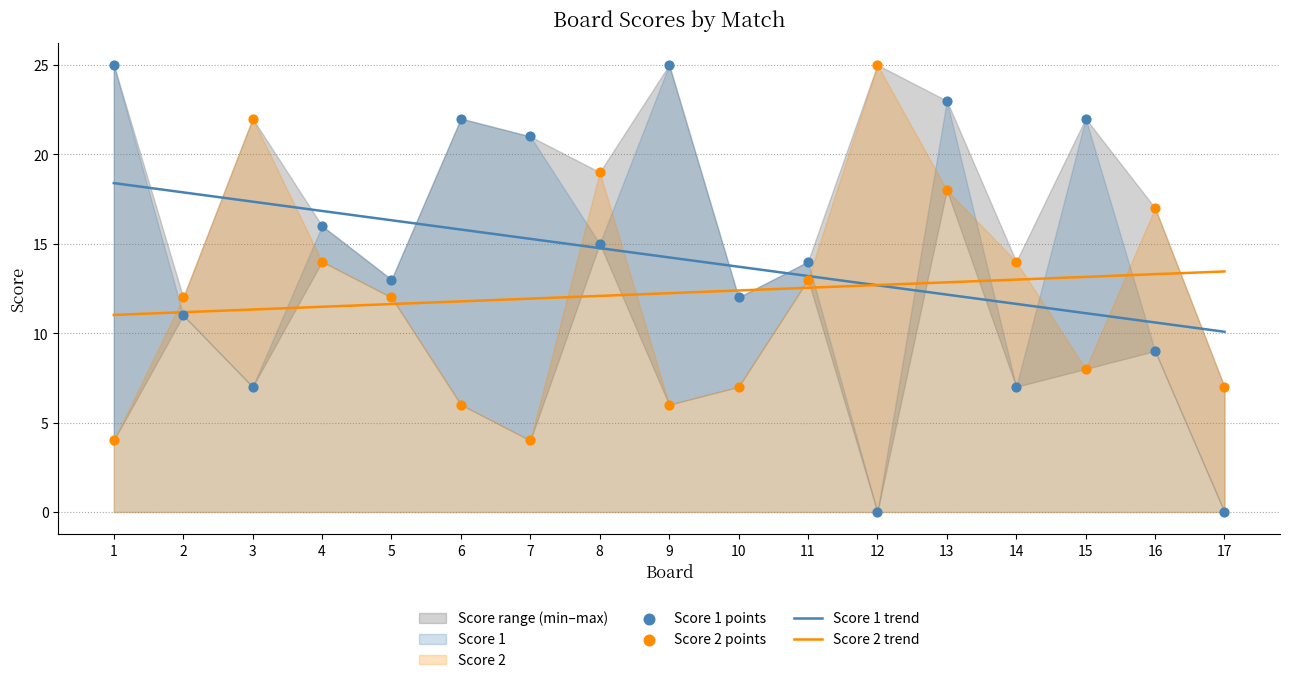

Is it true that Score 2 trend equals 12.2 at 9?

True